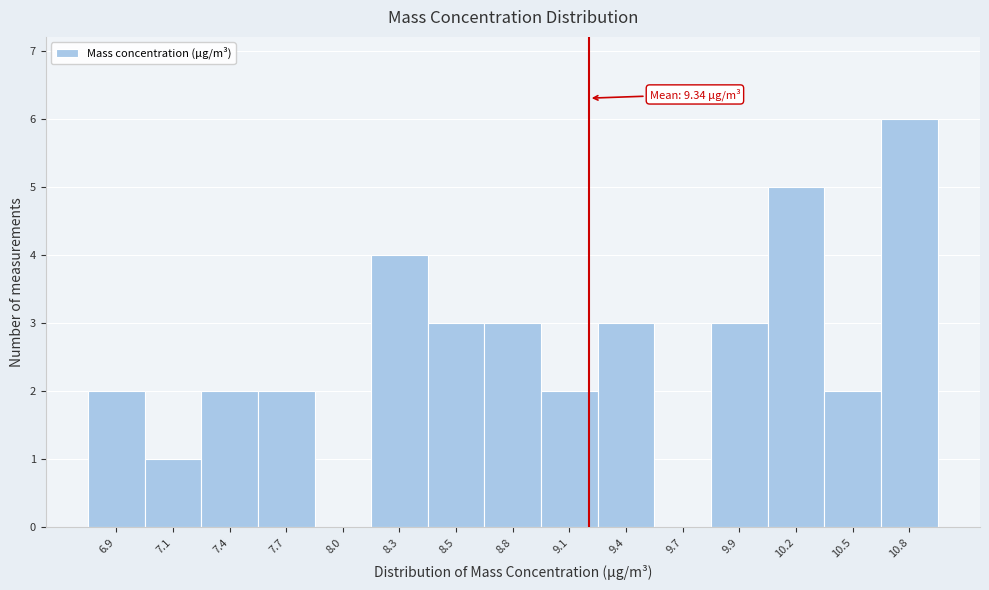

Reading left to right, what are all the values shown in this chart?

6.9=2	7.1=1	7.4=2	7.7=2	8.0=0	8.3=4	8.5=3	8.8=3	9.1=2	9.4=3	9.7=0	9.9=3	10.2=5	10.5=2	10.8=6